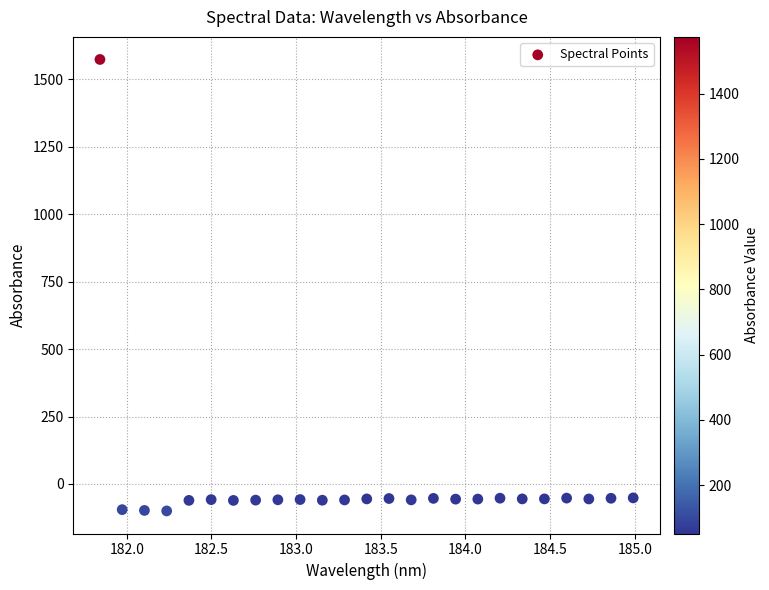

What is the range of X values (max minus min)?

3.1